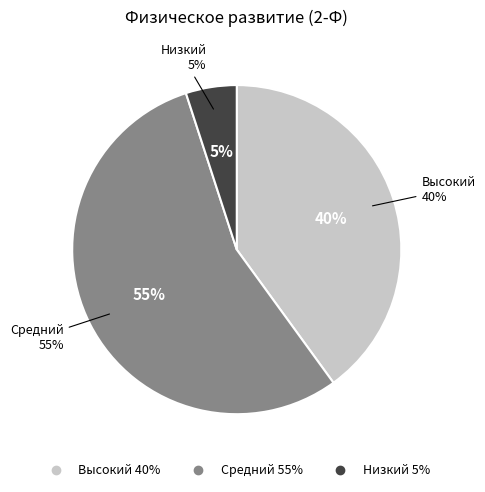

What percentage do Высокий and Средний together represent?

95.0%